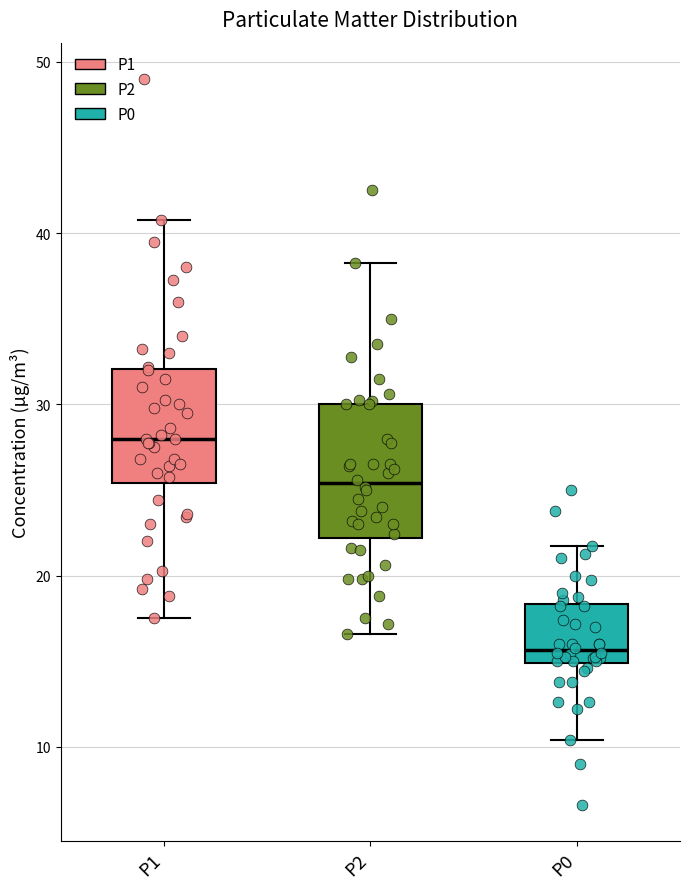

Where is the lower edge of the box for P1 on the y-axis? The values are not printed on the chart, so give them approximately, as read against the axis.

25